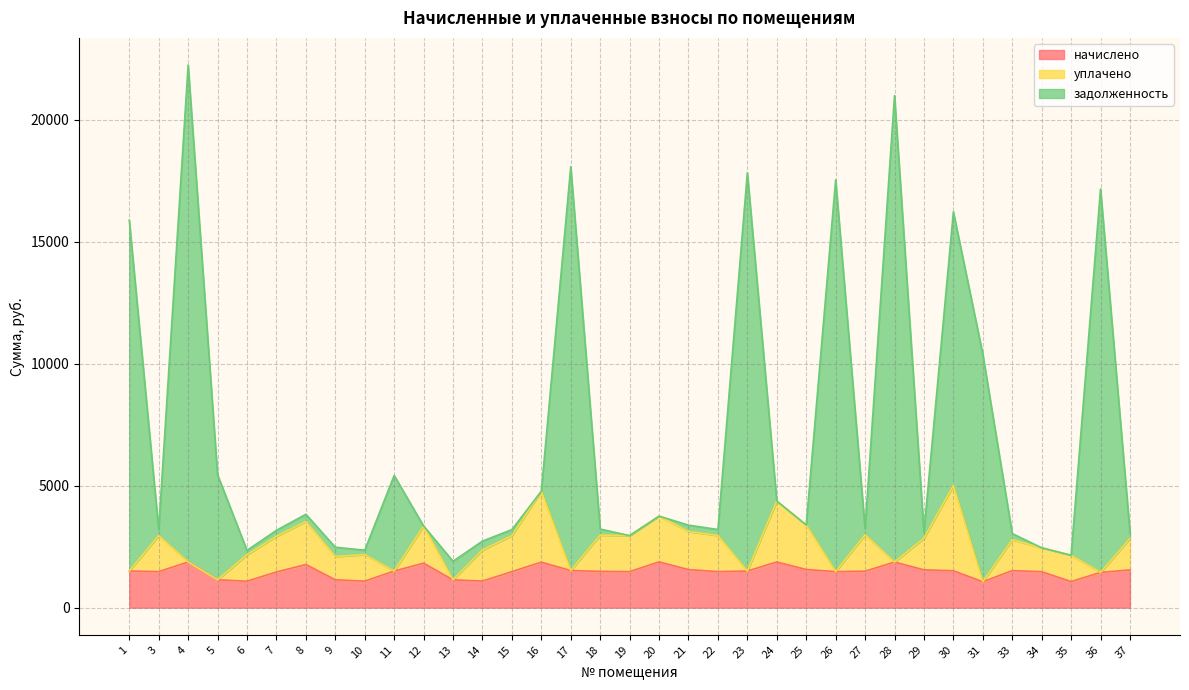

What is the approximate value of начислено at 31?

1063.6